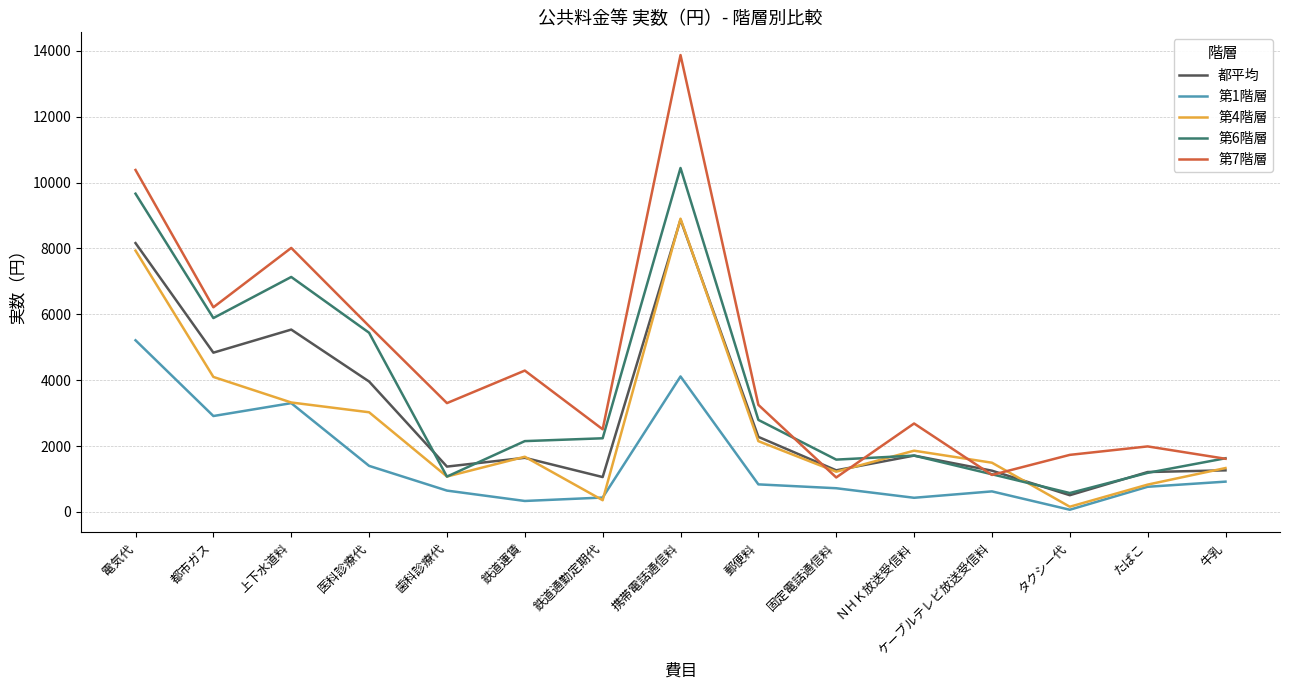

How many lines are shown in the chart?

5